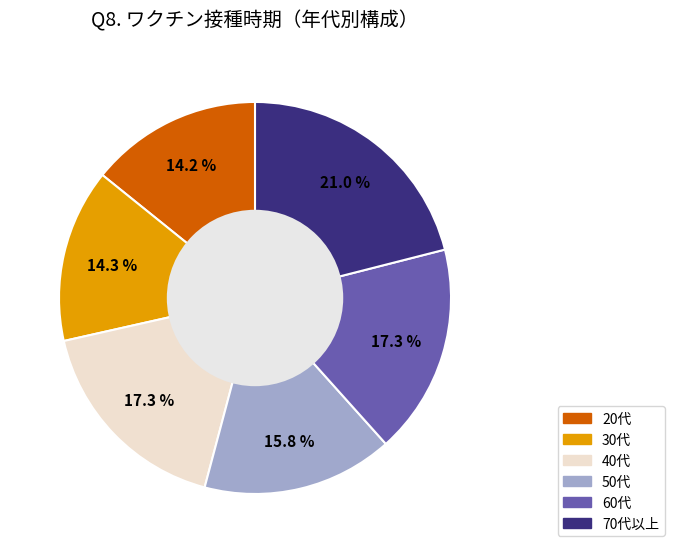

To the nearest percent, what is the average slice percentage?

17%